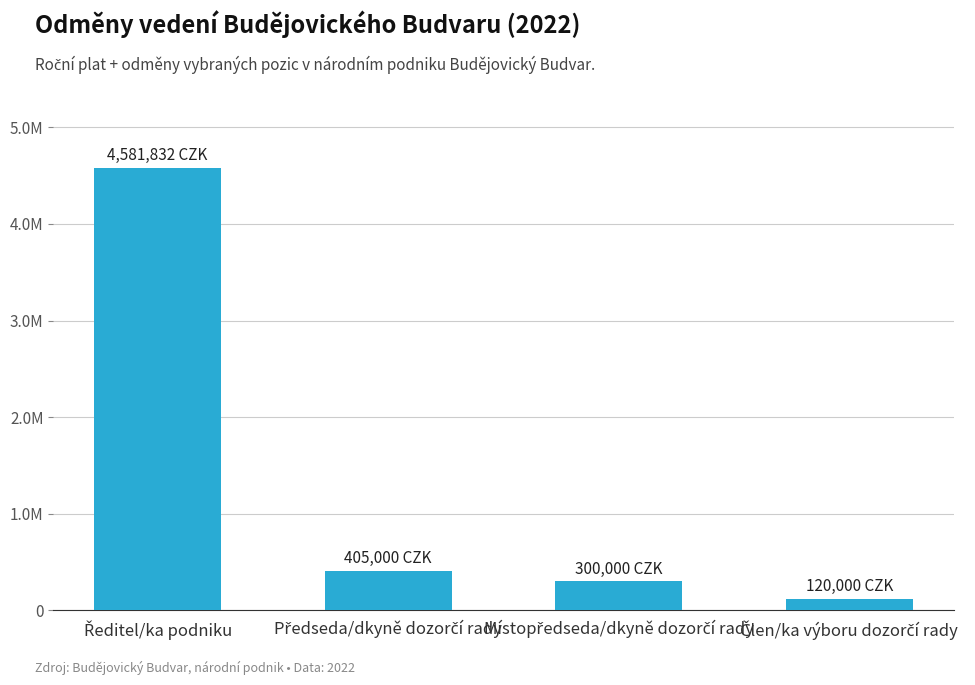

Are the bars grouped side by side (vs. stacked)?

No